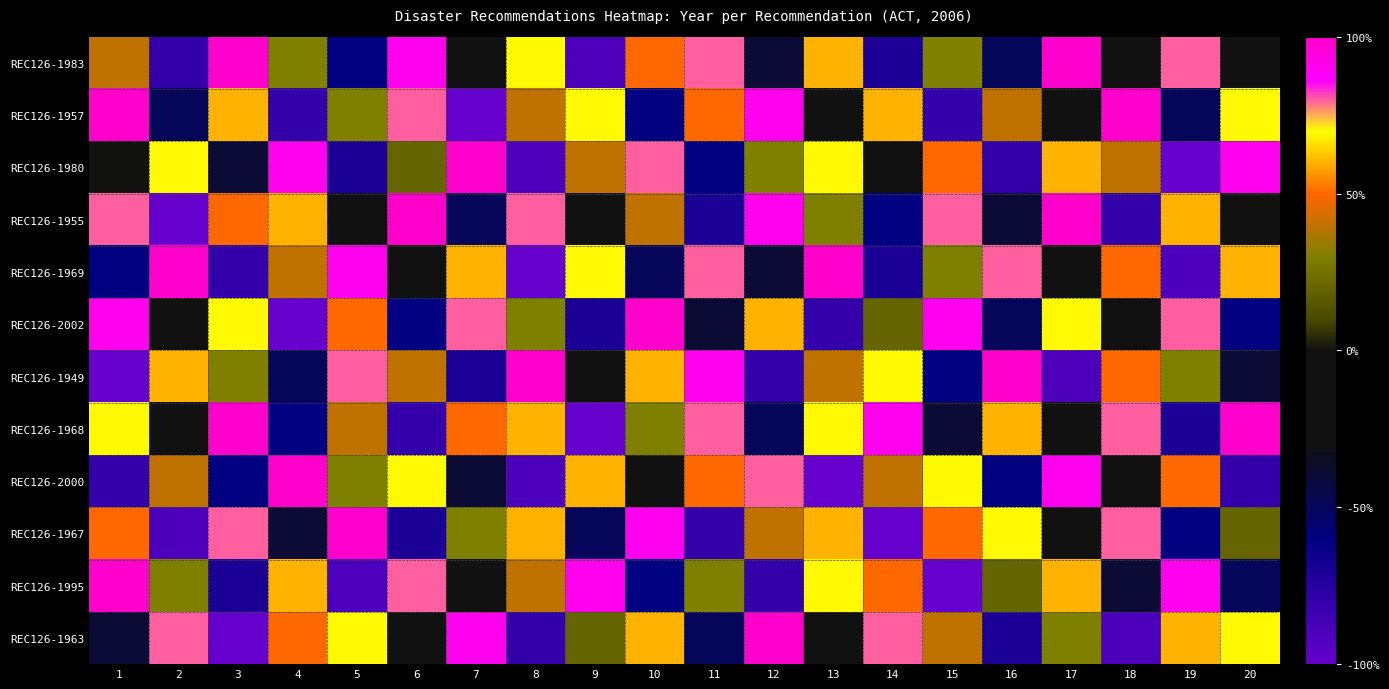

How many data points does each series have?

20